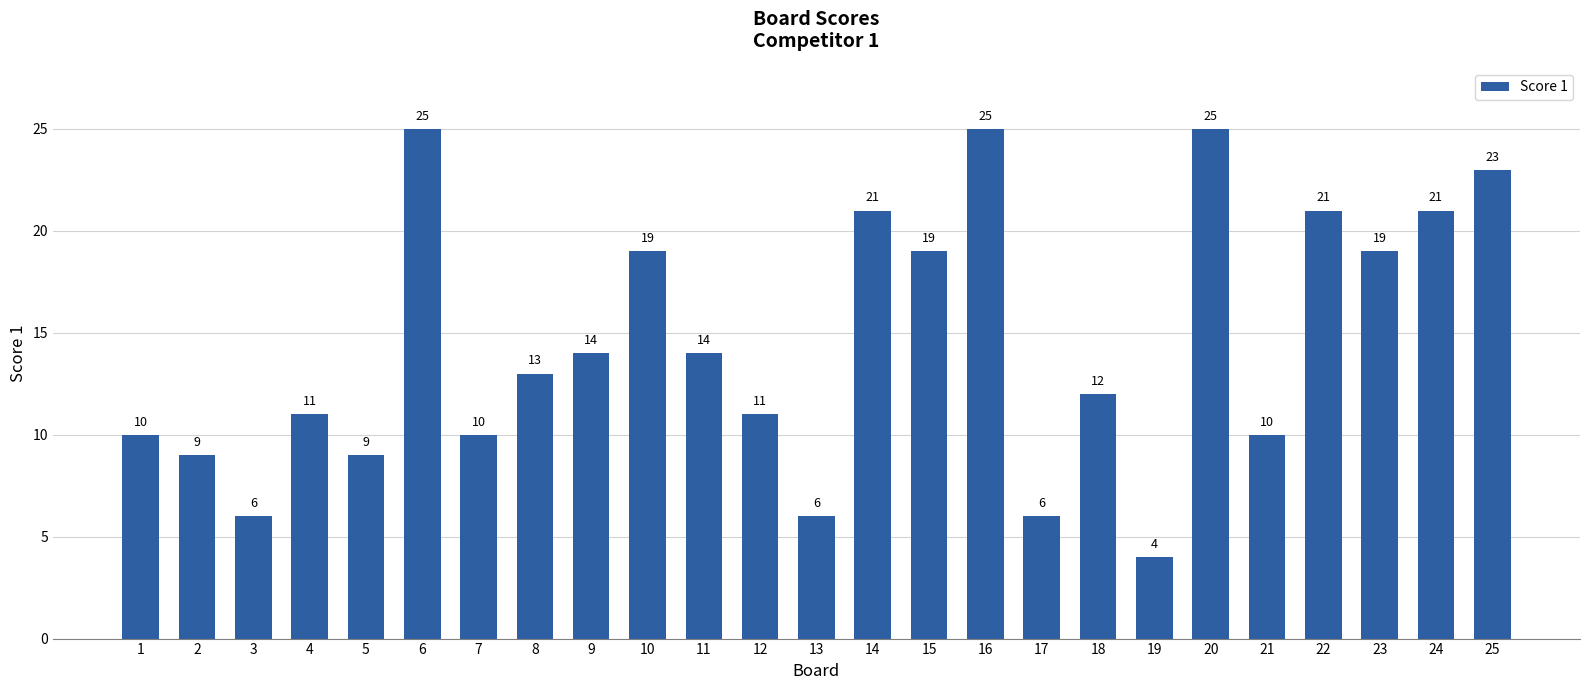

How many bars are there in total?

25